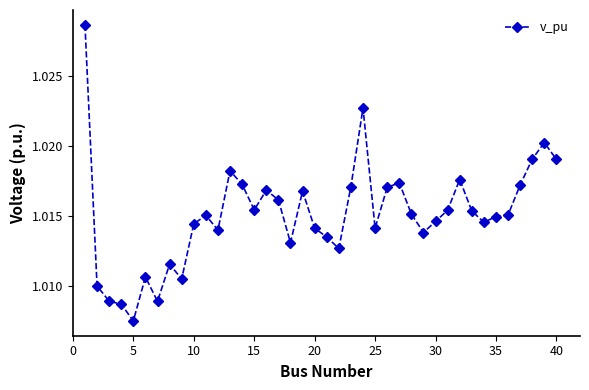

How many values are between 1 and 2?

40